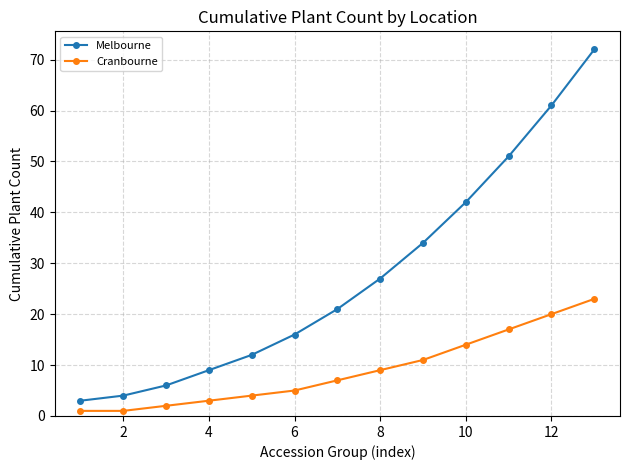

Rank the series by their maximum value, from lowest to highest.

Cranbourne, Melbourne